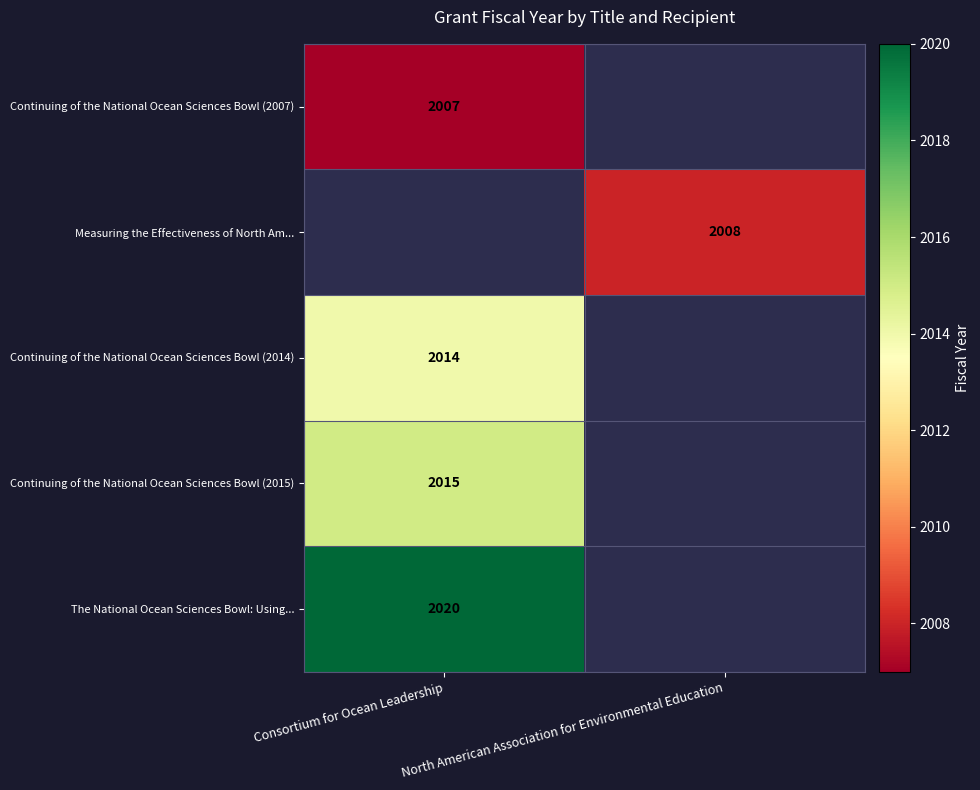

At how many categories does at least one series exceed 2016?

1